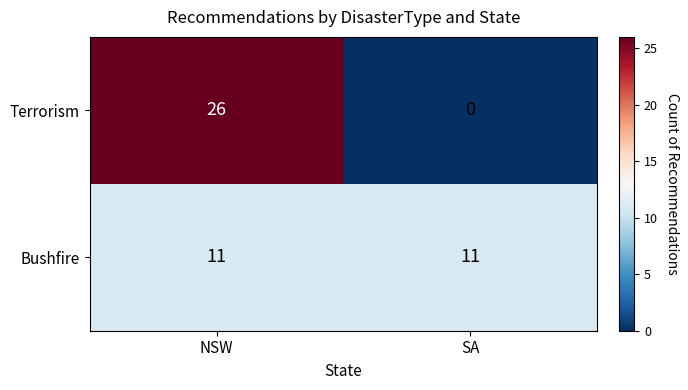

At which category does the chart reach its minimum across all series?

SA